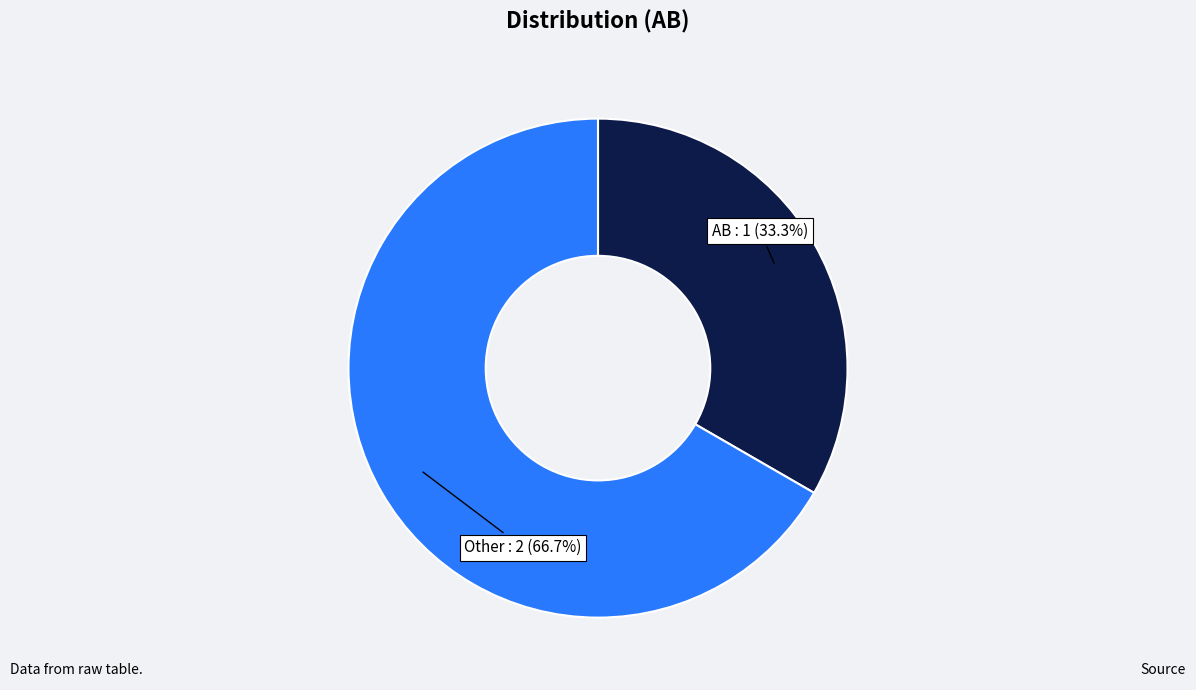

Which category accounts for the majority?

Other